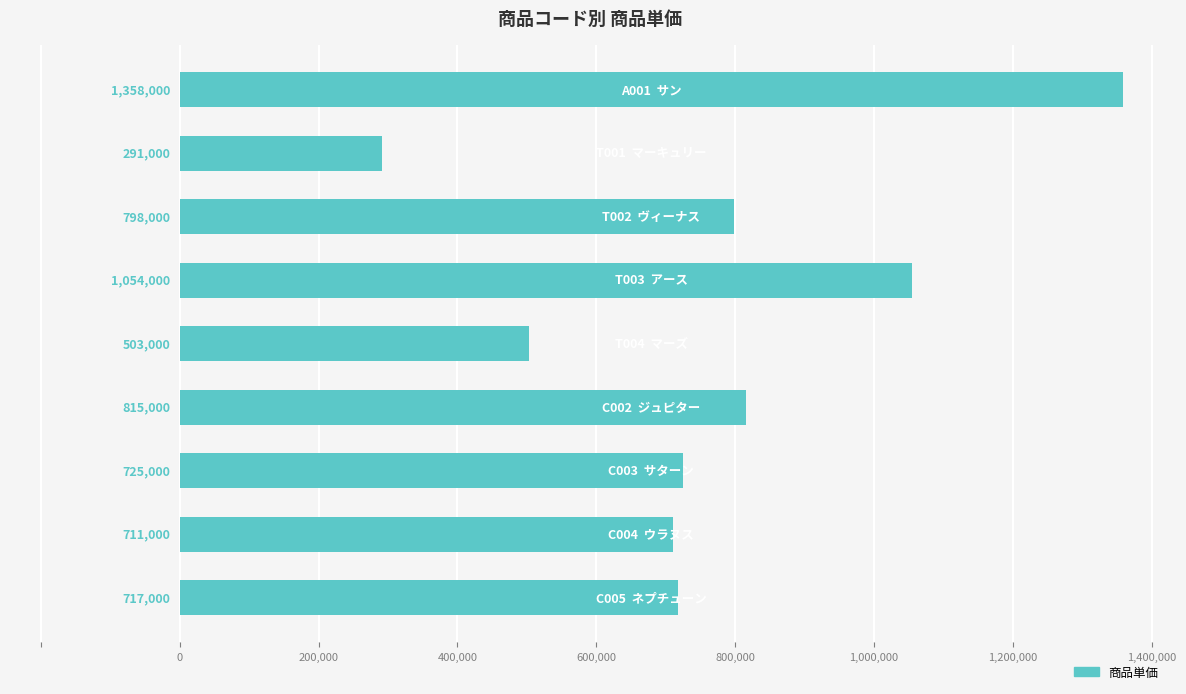

What is the greatest value displayed?

1358000